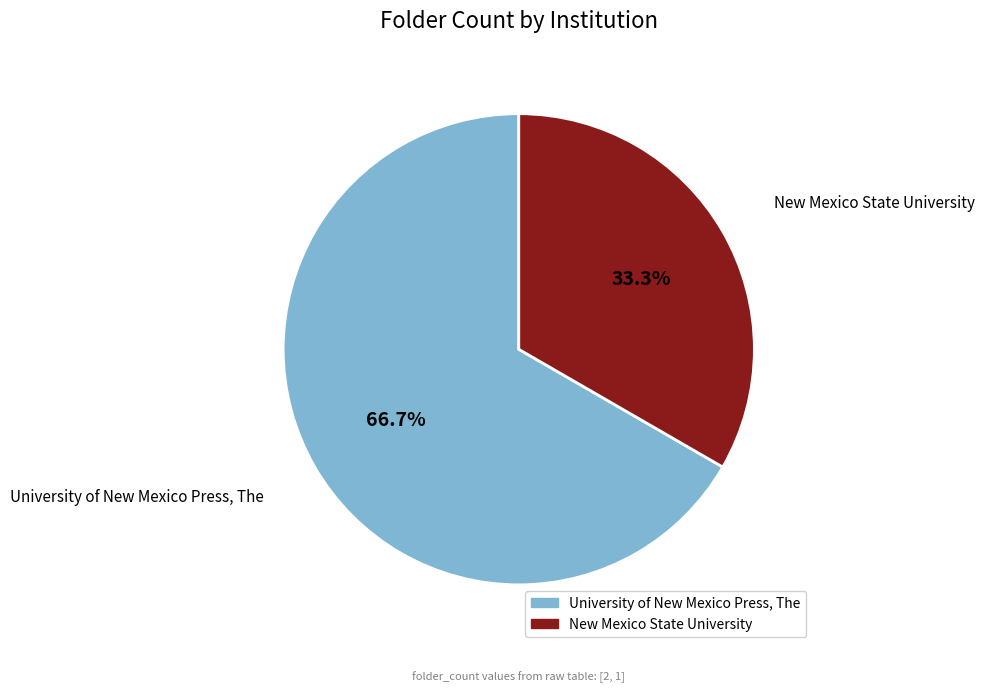

Which category has the biggest portion of the pie?

University of New Mexico Press, The